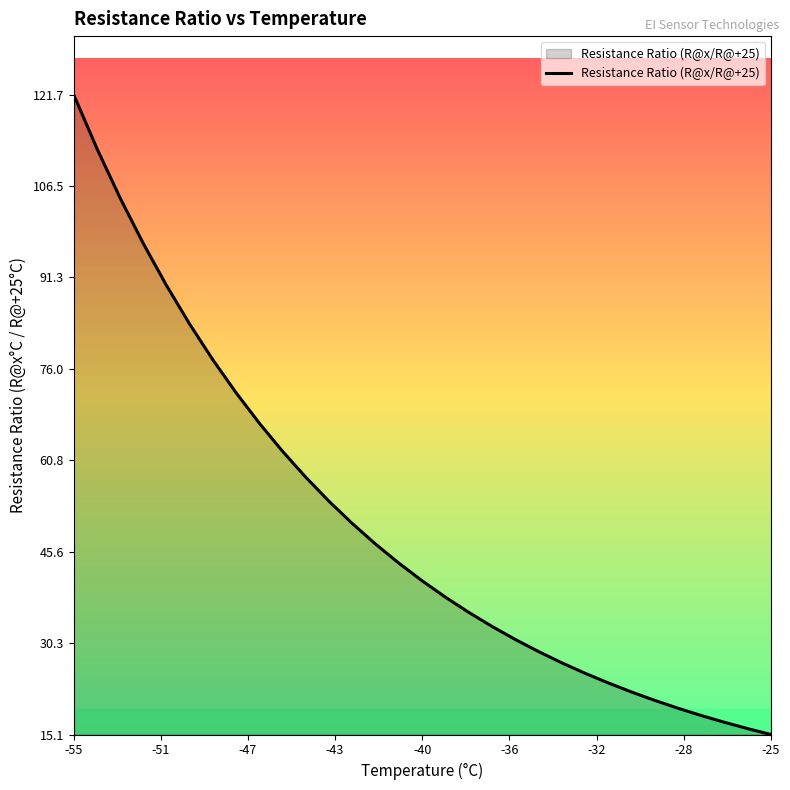

What is the smallest value displayed?

15.1